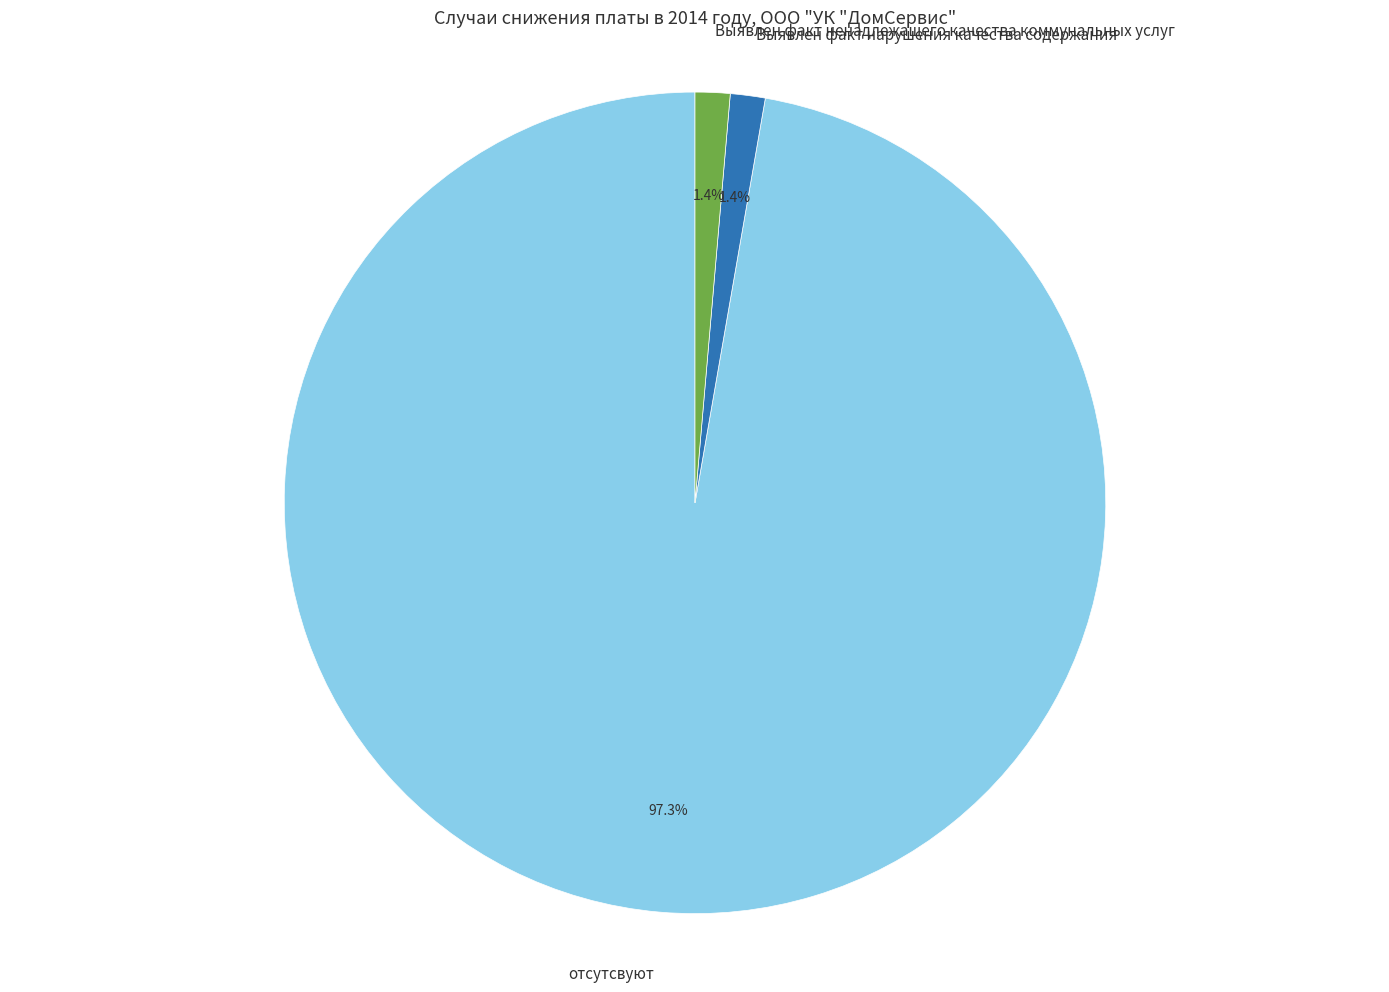

How many segments does this pie chart have?

3